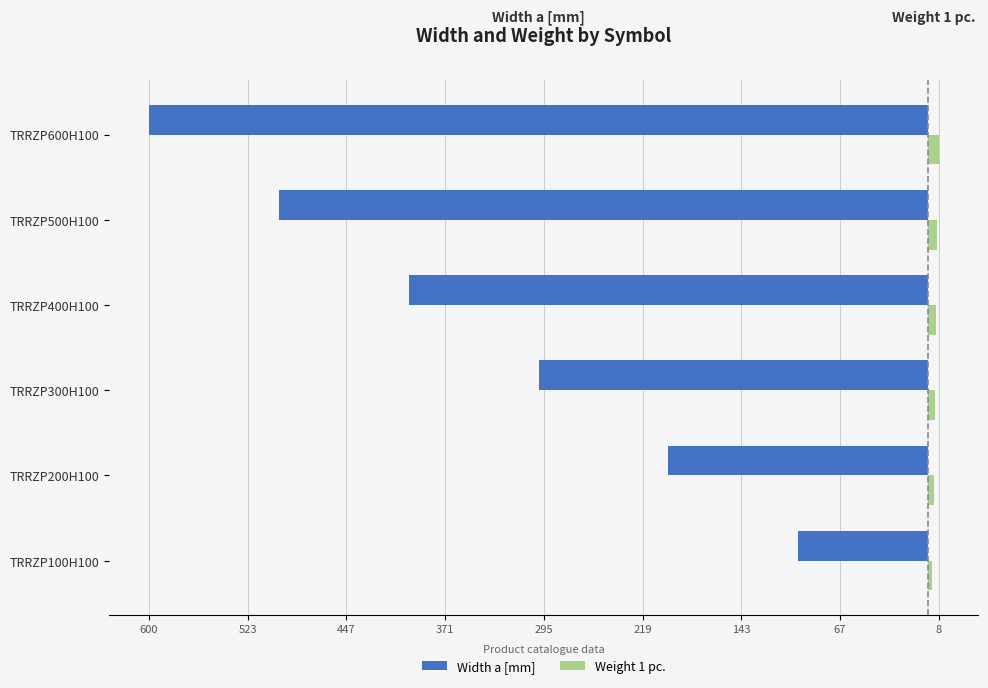

What is the difference between the maximum and minimum values in the Width a [mm] series?

500.0